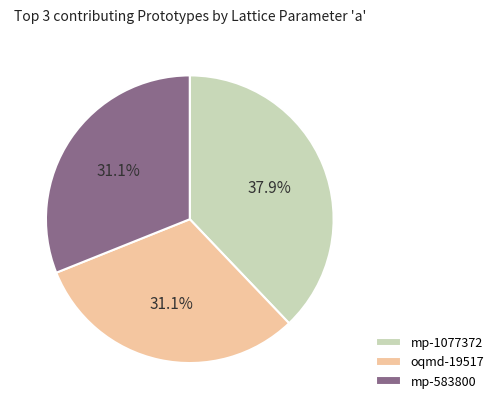

Does any single category account for the majority?

No